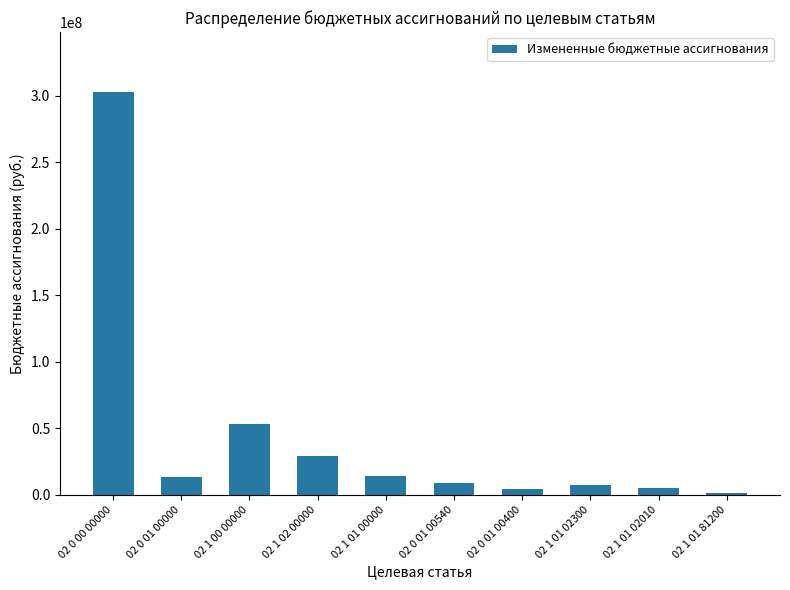

How many data points are less than 13327478?

5